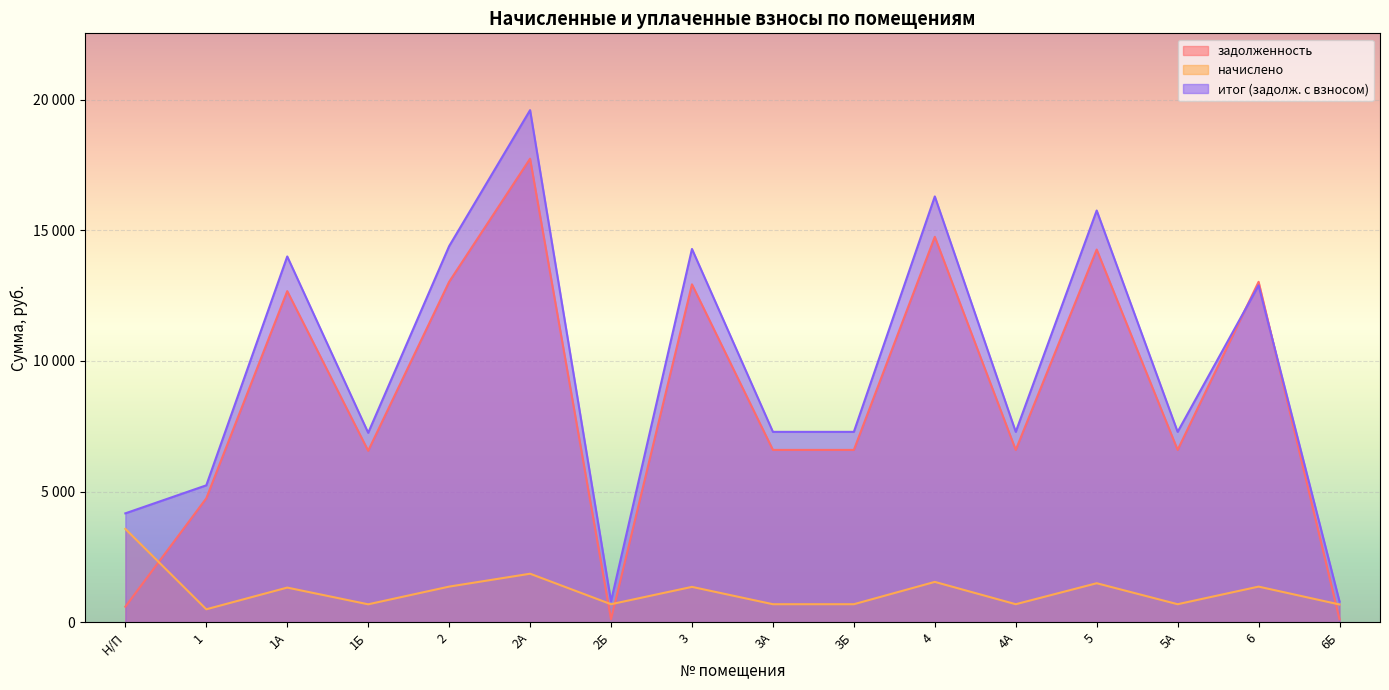

Reading left to right, transcribe all the data shown in this chart.

задолженность: 595.4	4742.6	12668.8	6561.7	13026.1	17736.2	114.3	12928.7	6594.2	6594.2	14747.8	6594.2	14260.4	6594.2	13026.1	112.8
начислено: 3572.1	496.7	1326.8	687.2	1364.2	1857.5	690.6	1354.0	690.6	690.6	1544.5	690.6	1493.5	690.6	1364.2	680.4
итог (задолж. с взносом): 4167.4	5239.3	13995.5	7248.9	14390.3	19593.7	804.9	14282.7	7284.8	7284.8	16292.3	7284.8	15753.9	7284.8	12890.3	793.2